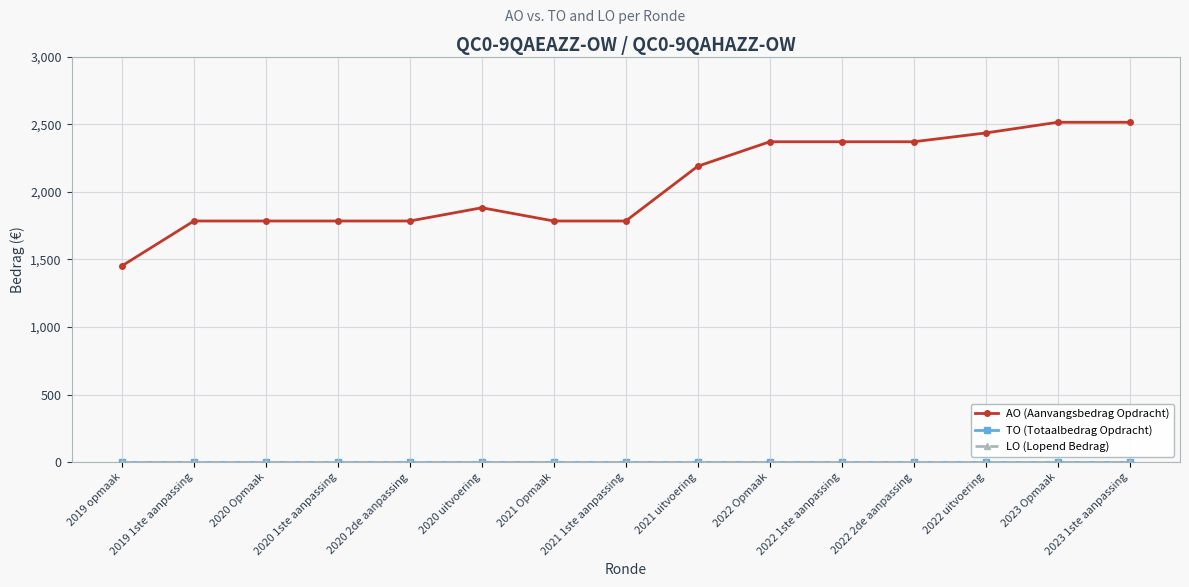

Does the chart have visible grid lines?

Yes